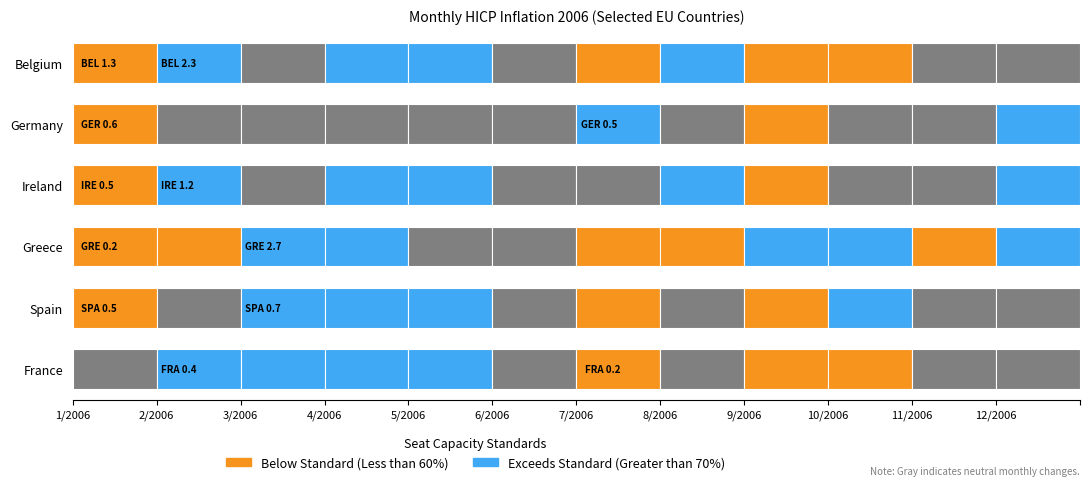

Reading right to left, what are all the values shown in this chart?

Belgium: 0.1	0.2	-0.3	-0.5	1.7	-1.1	0.1	0.4	0.6	-0.1	2.3	-1.3
Germany: 0.9	-0.1	0.1	-0.5	-0.1	0.5	0.1	0.2	0.3	0.1	0.3	-0.6
Ireland: 0.4	0.0	0.0	-0.2	0.6	0.0	0.1	0.5	0.5	0.3	1.2	-0.5
Greece: 0.6	-0.2	0.7	2.0	-1.0	-0.8	-0.1	0.1	1.0	2.7	-1.6	-0.2
Spain: 0.3	0.2	0.4	-0.2	0.2	-0.6	0.2	0.4	1.4	0.7	0.1	-0.5
France: 0.2	0.1	-0.2	-0.2	0.3	-0.2	0.0	0.4	0.4	0.4	0.4	-0.1